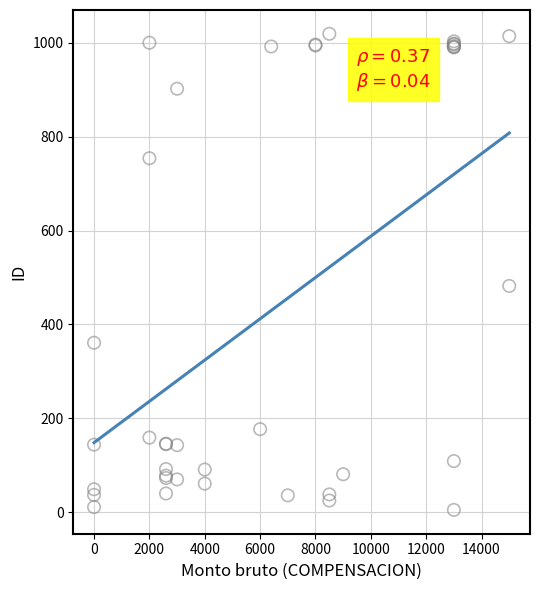

What Y value in the scatter plot is closest to 512?

482